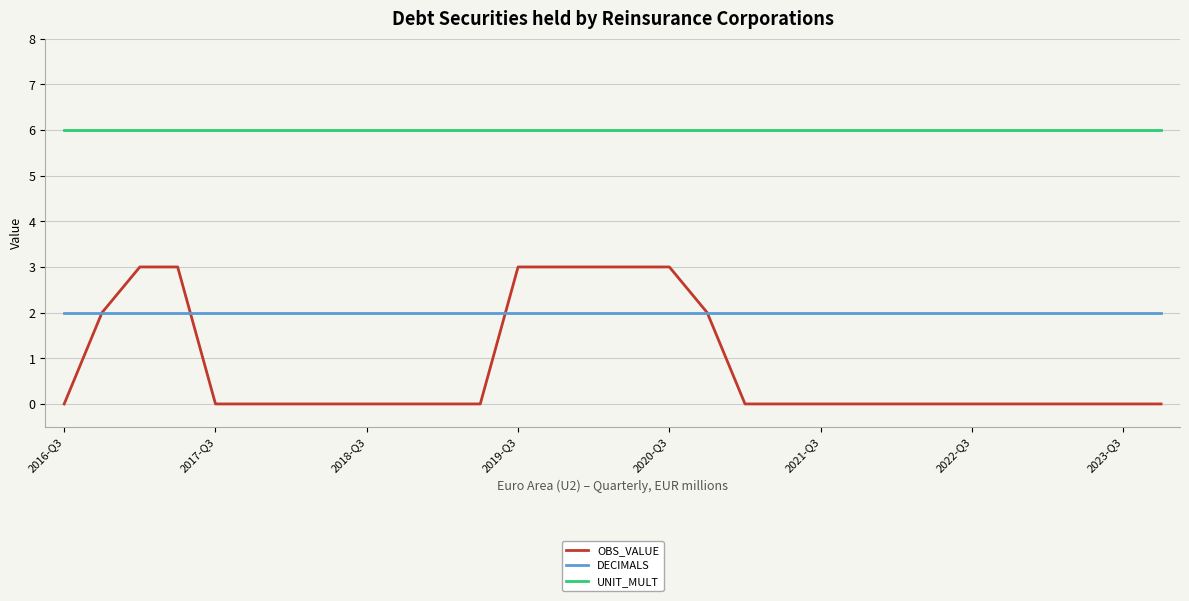

What are all the series names shown in the legend?

OBS_VALUE, DECIMALS, UNIT_MULT